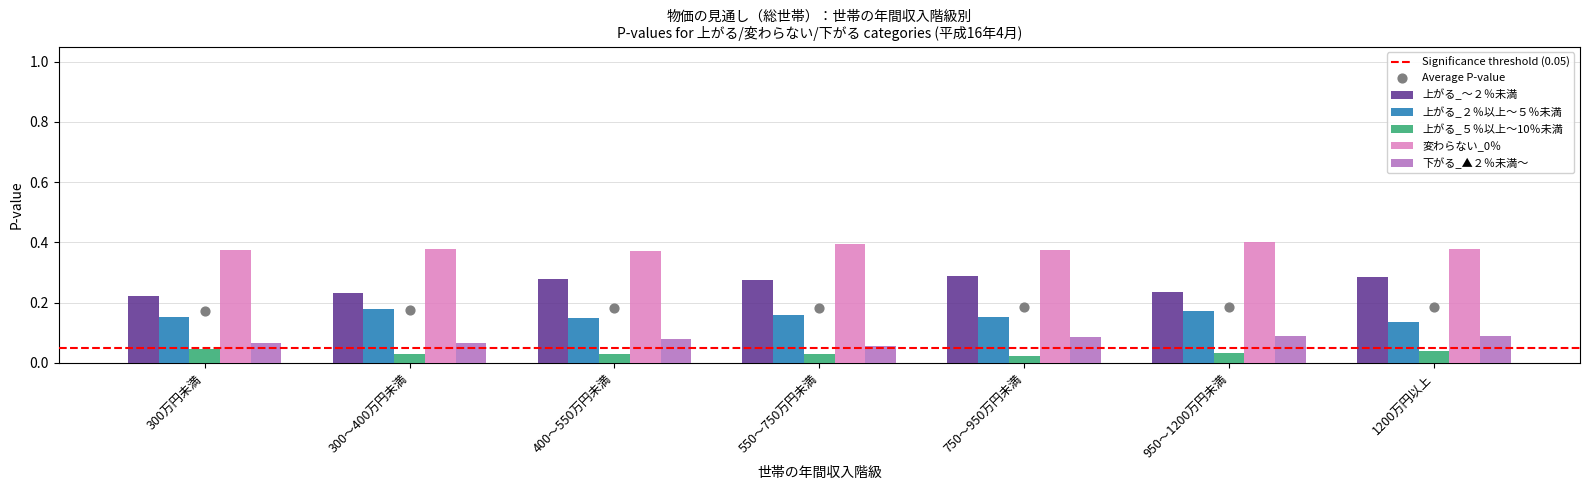

Which series has the largest total across all categories?

変わらない_0％